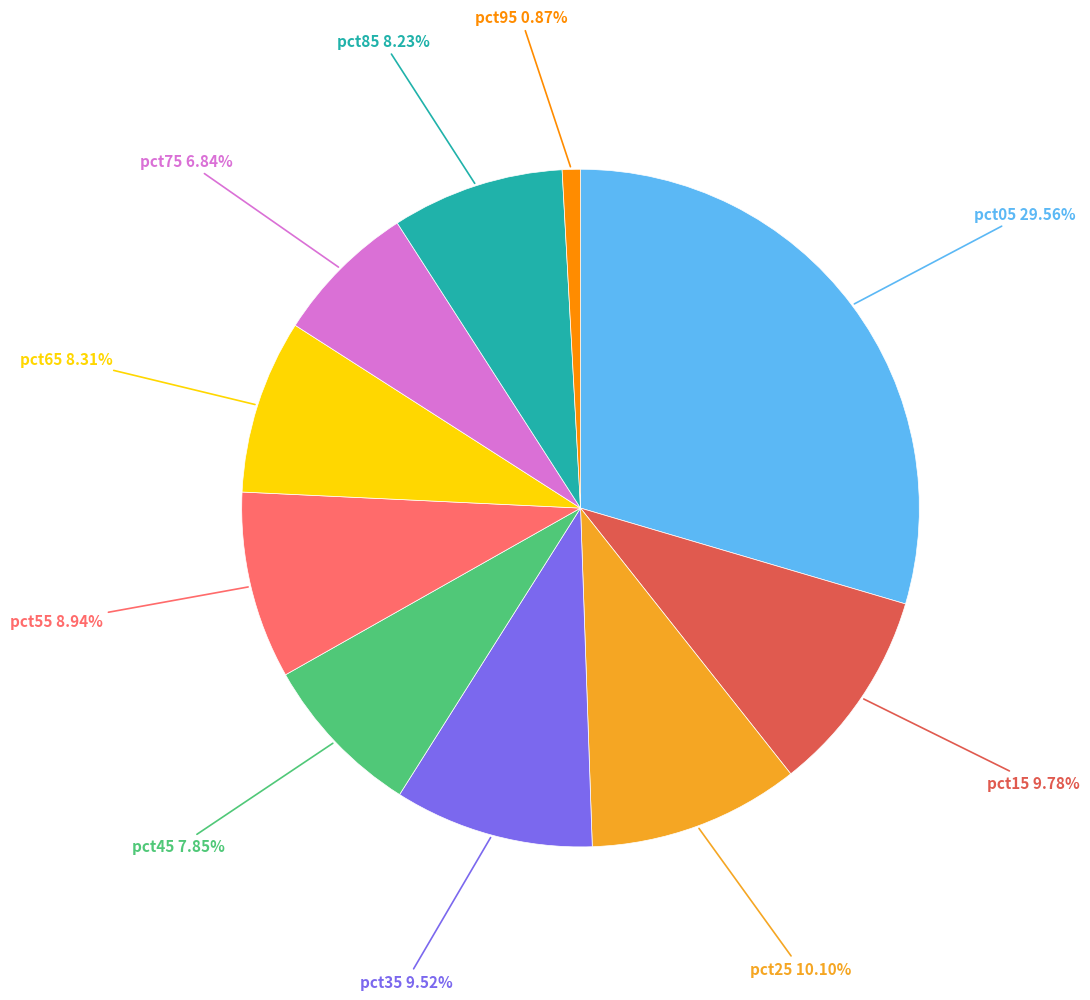

Is there any slice that represents more than half of the pie?

No